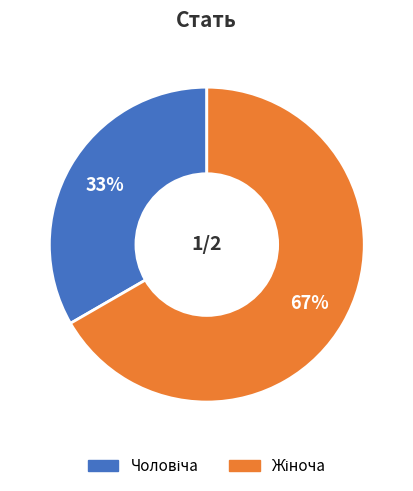

Is there any slice that represents more than half of the pie?

Yes